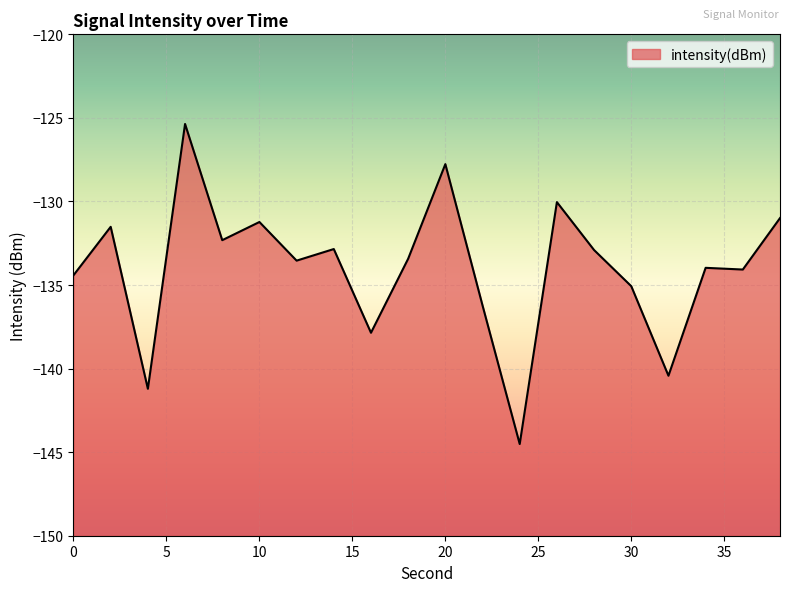

What is the minimum value shown in the chart?

-144.5